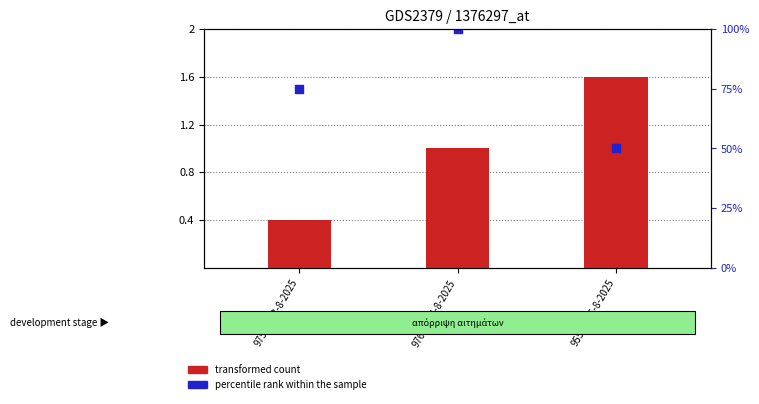

Which series reaches the maximum Y coordinate?

percentile rank within the sample